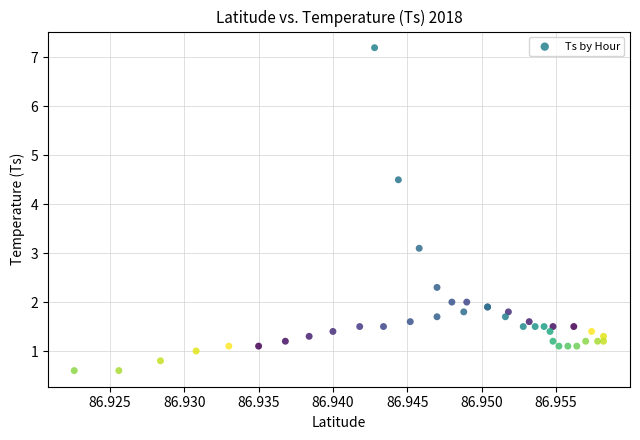

What Y value in the scatter plot is closest to 3?

3.1